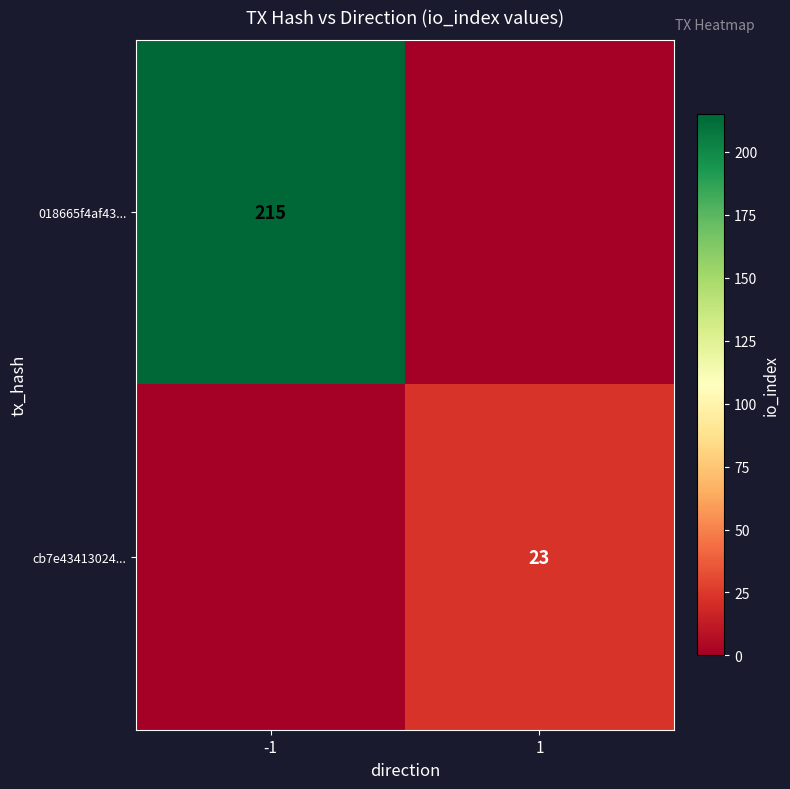

The 018665f4af43... series shows 88 at -1. True or false?

False